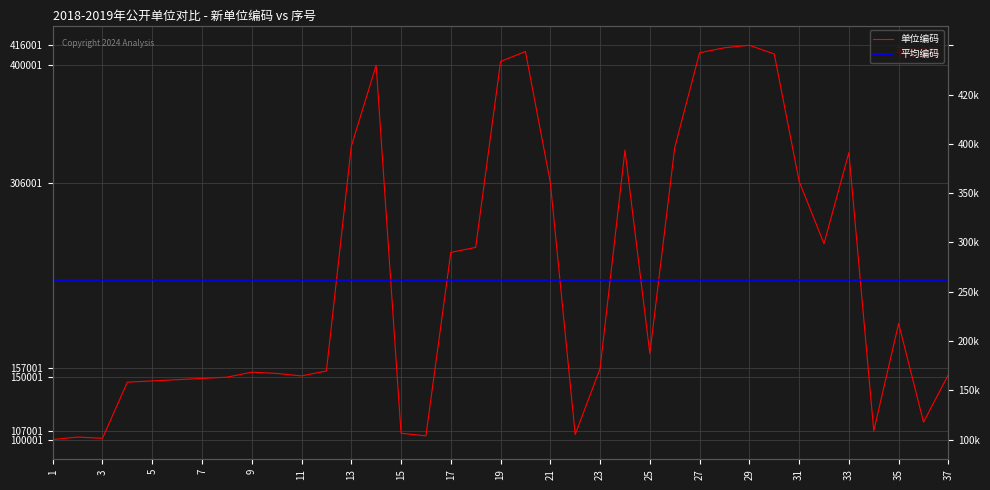

What is the minimum value shown in the chart?

100001